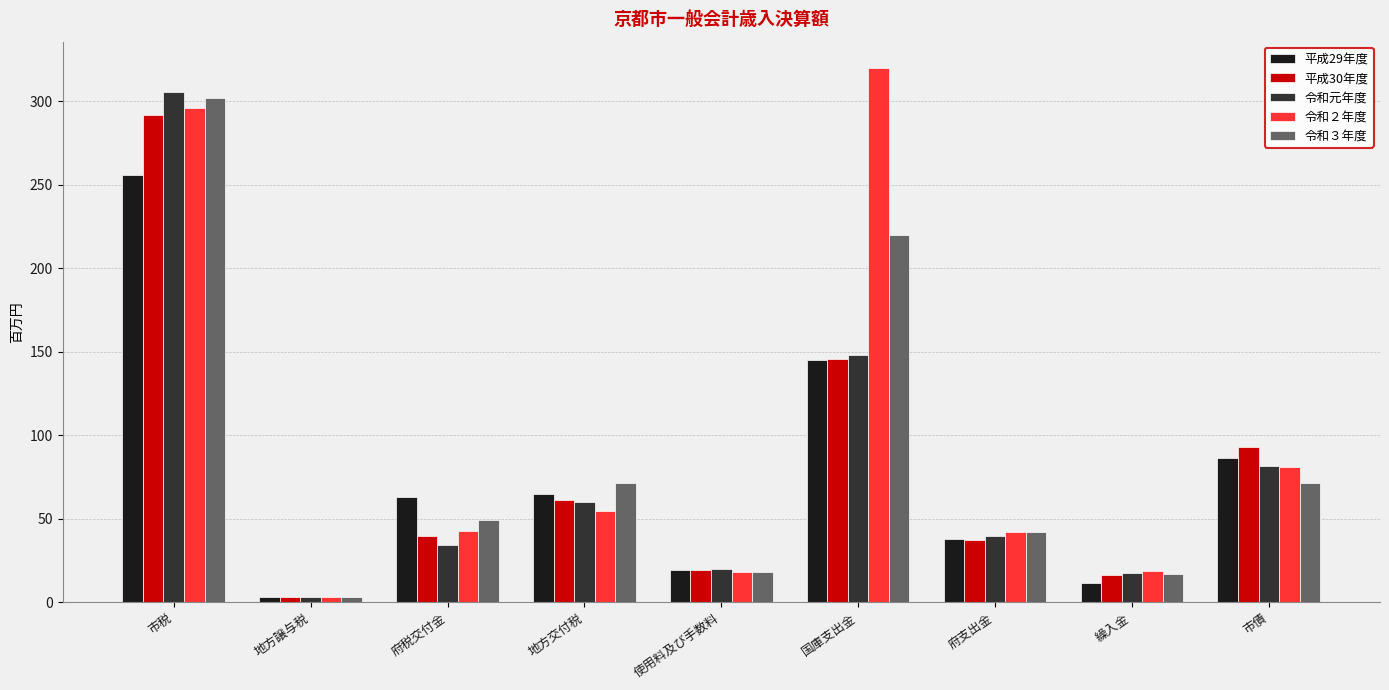

What is the sum of all 平成30年度 values?

707.8